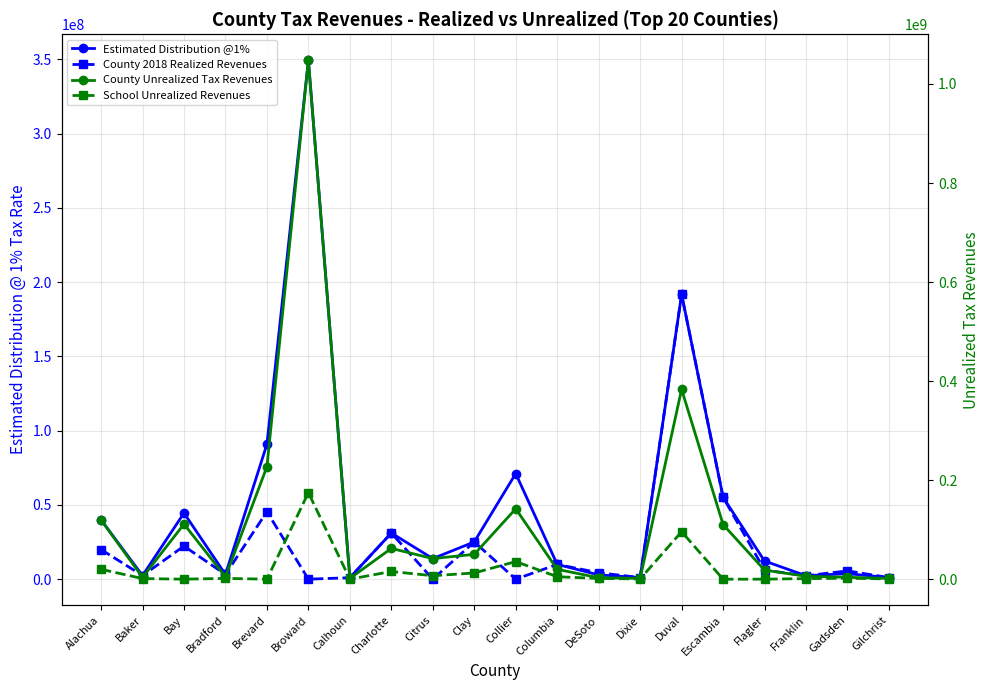

Reading left to right, what are all the values shown in this chart?

Estimated Distribution @1%: Alachua=39914012.7	Baker=2409958.3	Bay=44512290.3	Bradford=3186443.0	Brevard=90856460.2	Broward=349327956.4	Calhoun=986915.2	Charlotte=31062305.2	Citrus=13859200.8	Clay=25076342.4	Collier=71089509.5	Columbia=9929123.9	DeSoto=2895138.2	Dixie=1073203.3	Duval=191708004.8	Escambia=55137497.0	Flagler=12212033.7	Franklin=2338160.0	Gadsden=3715913.8	Gilchrist=1061820.8
County 2018 Realized Revenues: Alachua=19957006.4	Baker=2409958.3	Bay=22256145.1	Bradford=3186443.0	Brevard=45428230.1	Broward=0.0	Calhoun=986915.2	Charlotte=31062305.2	Citrus=0.0	Clay=25076342.4	Collier=0.0	Columbia=9929123.9	DeSoto=4342707.4	Dixie=1073203.3	Duval=191708004.8	Escambia=55137497.0	Flagler=6106016.8	Franklin=2338160.0	Gadsden=5573870.7	Gilchrist=1061820.8
County Unrealized Tax Revenues: Alachua=119742038.2	Baker=3614937.4	Bay=111280725.7	Bradford=4779664.5	Brevard=227141150.5	Broward=1047983869.1	Calhoun=1480372.8	Charlotte=62124610.4	Citrus=41577602.5	Clay=50152684.8	Collier=142179019.0	Columbia=19858247.8	DeSoto=2895138.2	Dixie=1609804.9	Duval=383416009.6	Escambia=110274994.0	Flagler=18318050.6	Franklin=5845400.1	Gadsden=3715913.8	Gilchrist=1592731.2
School Unrealized Revenues: Alachua=19957006.4	Baker=1204979.1	Bay=0.0	Bradford=1593221.5	Brevard=0.0	Broward=174663978.2	Calhoun=0.0	Charlotte=15531152.6	Citrus=6929600.4	Clay=12538171.2	Collier=35544754.8	Columbia=4964562.0	DeSoto=1447569.1	Dixie=536601.6	Duval=95854002.4	Escambia=0.0	Flagler=0.0	Franklin=1169080.0	Gadsden=1857956.9	Gilchrist=530910.4